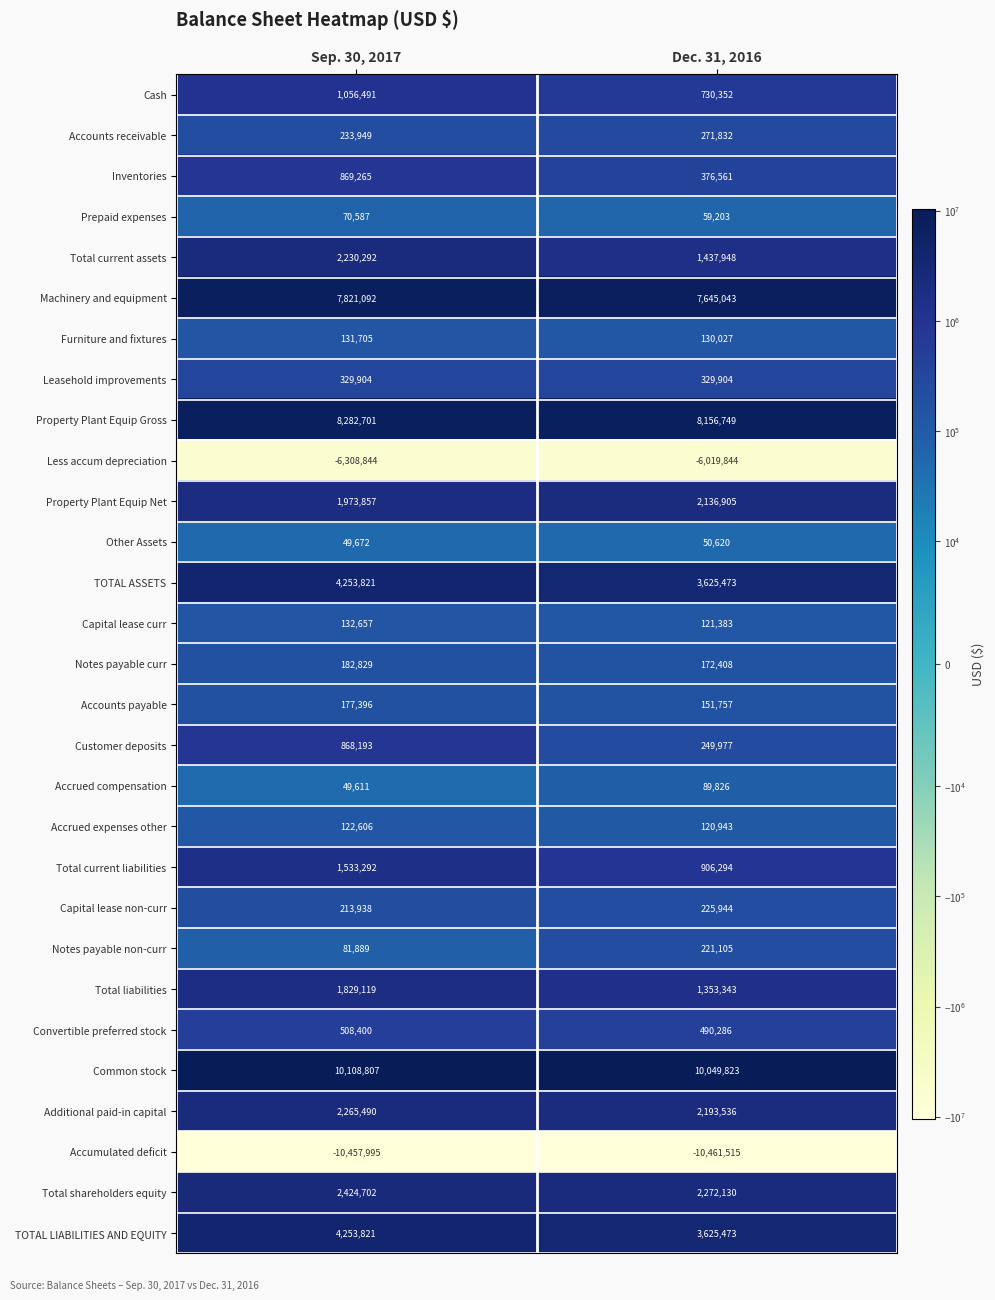

What is the spread (max minus min) of values at Sep. 30, 2017?

20566802